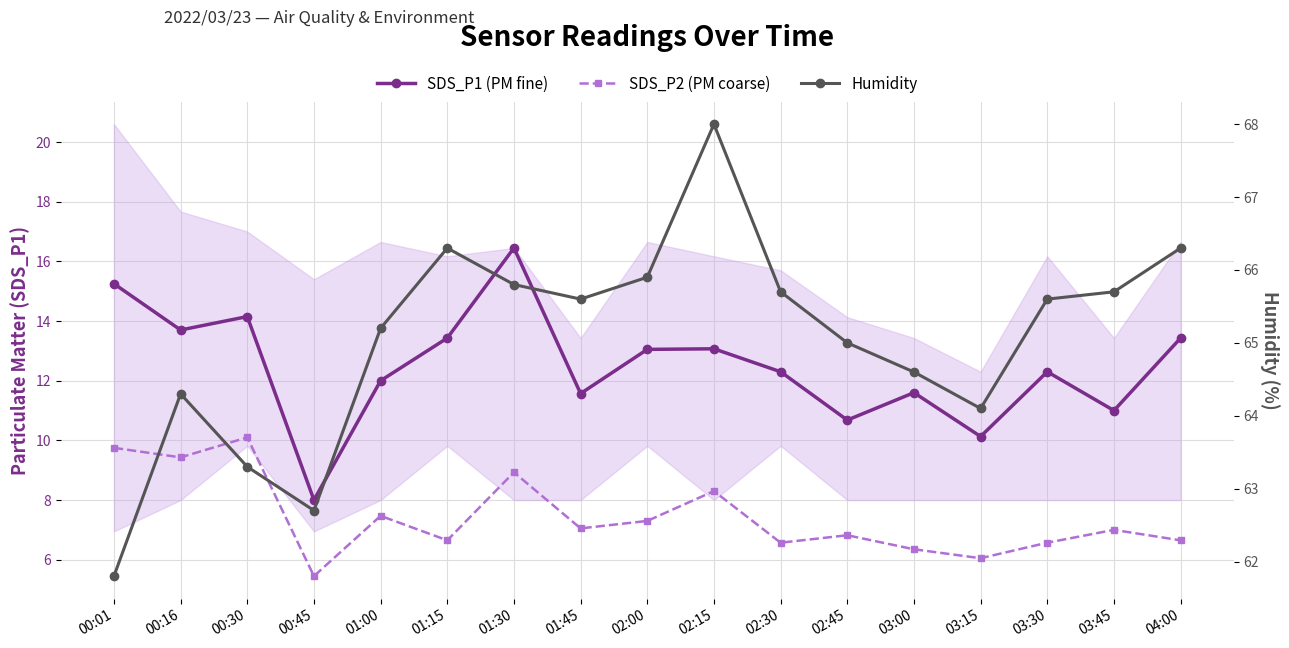

How many lines are shown in the chart?

3